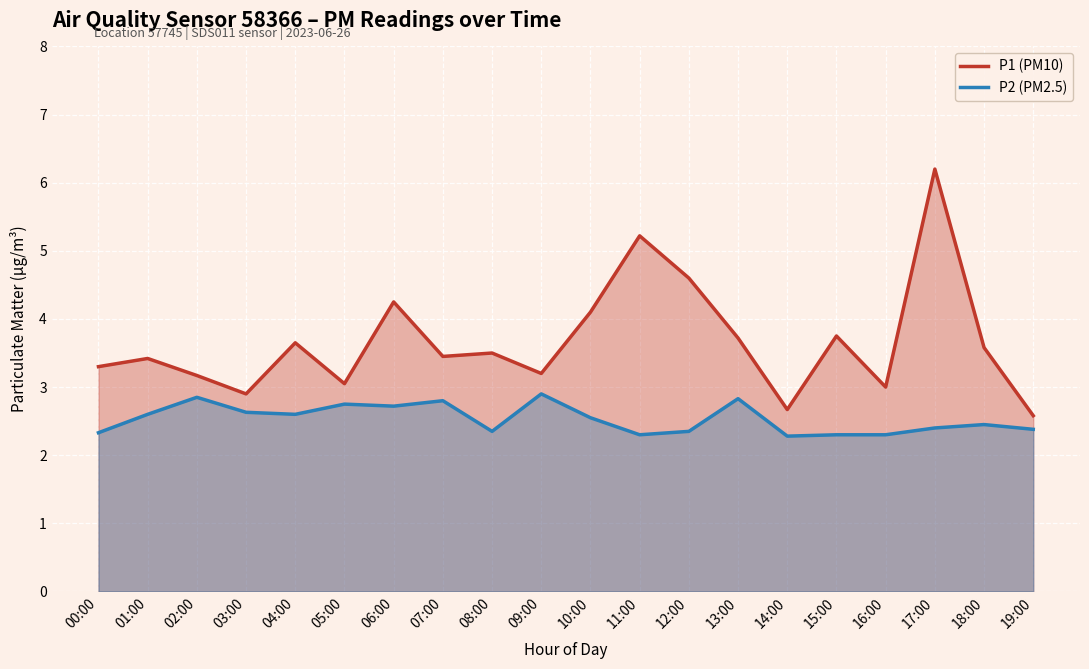

What are all the series names shown in the legend?

P1 (PM10), P2 (PM2.5)